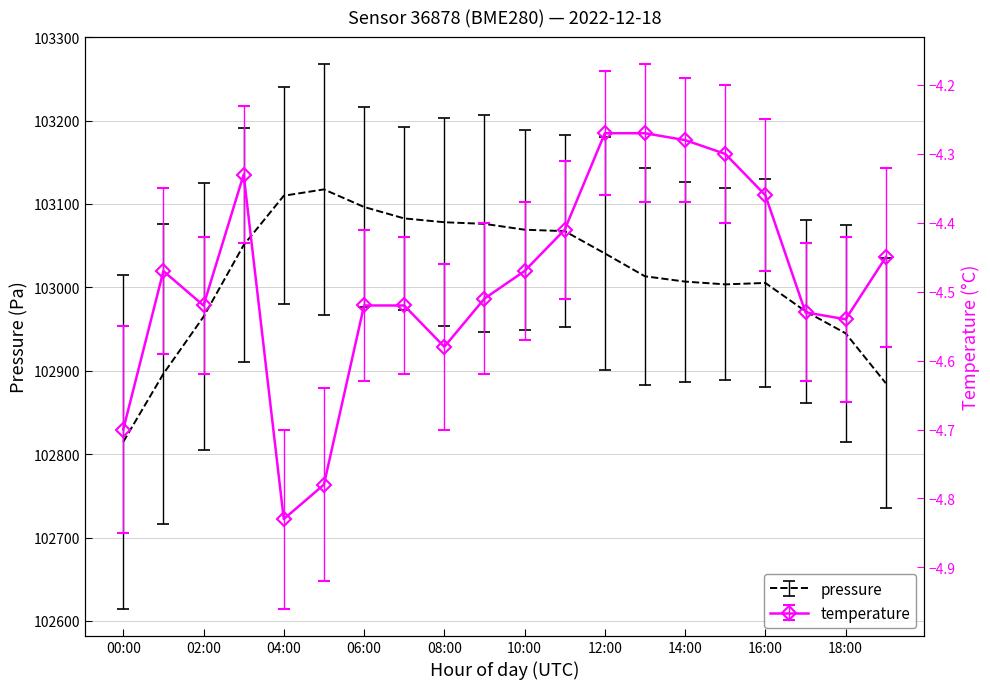

What is the average value of the temperature series?

-4.5